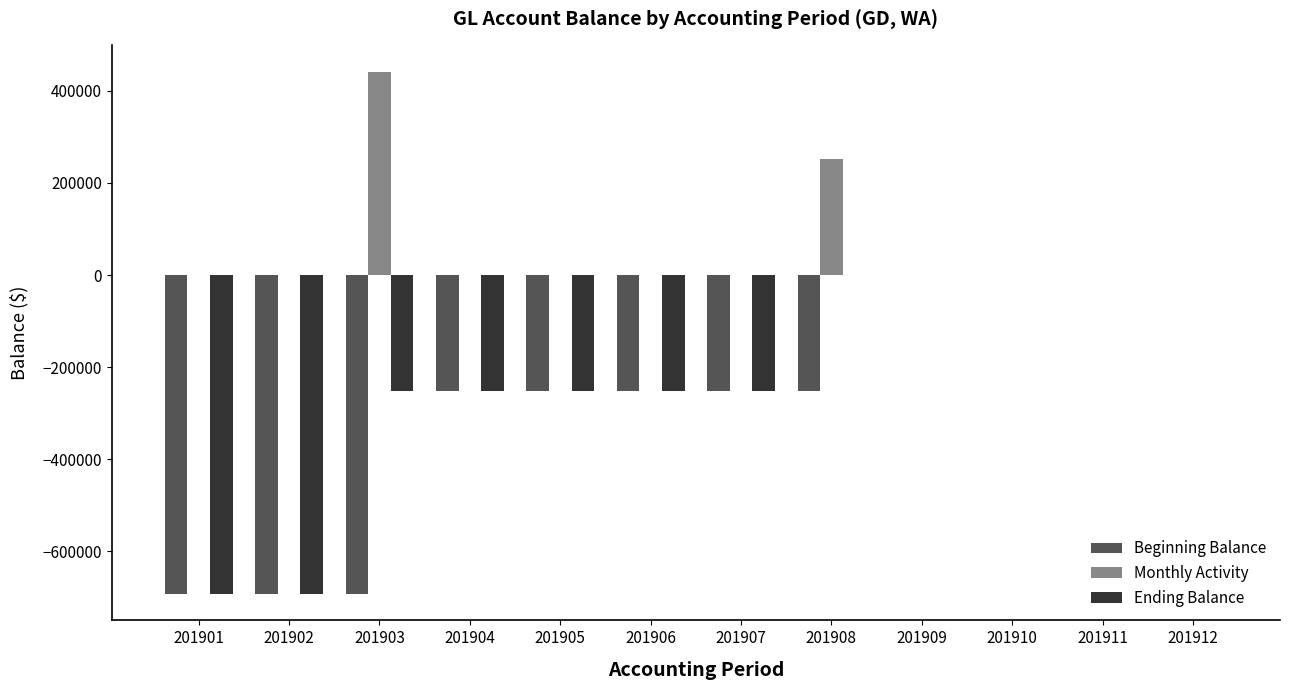

The value of Ending Balance at 201906 is -251269. True or false?

True